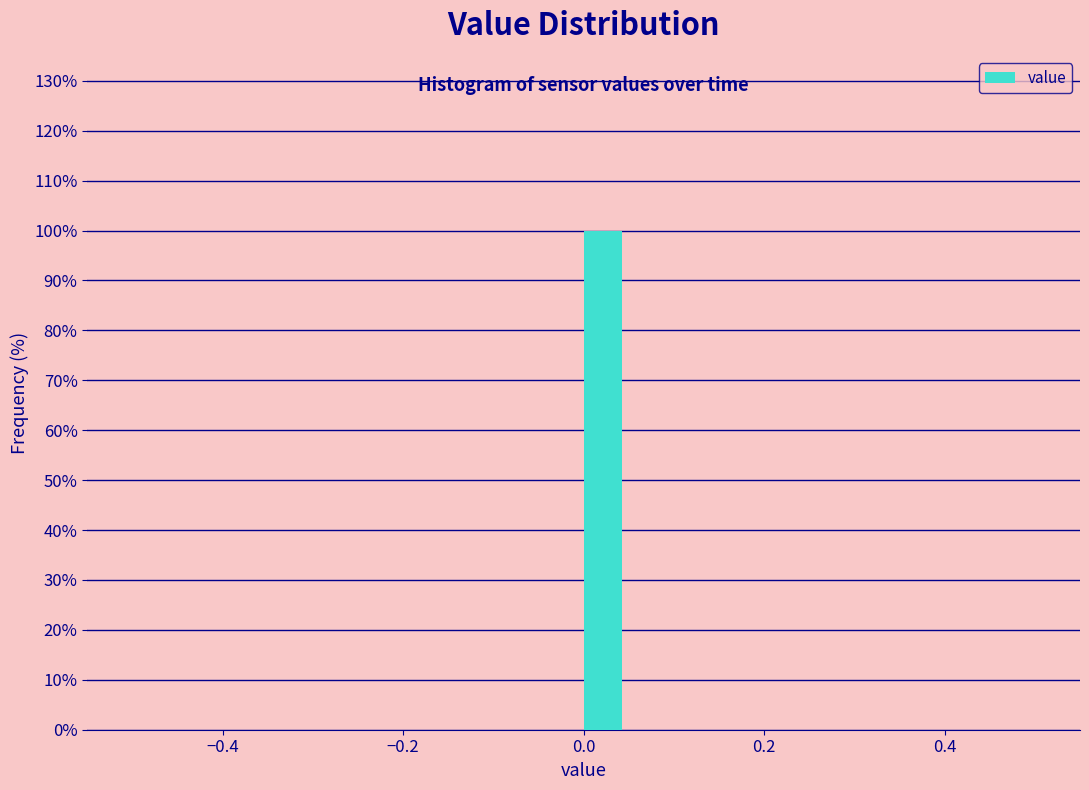

Around what value on the x-axis is the tallest bar? Give the approximate position of its centre, as read against the axis.

0.02